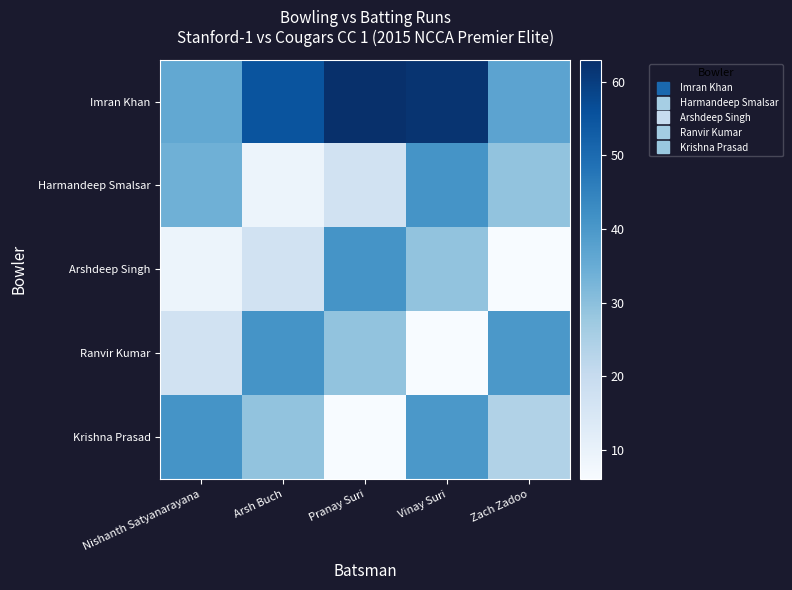

What is the total value across all series at Pranay Suri?

156